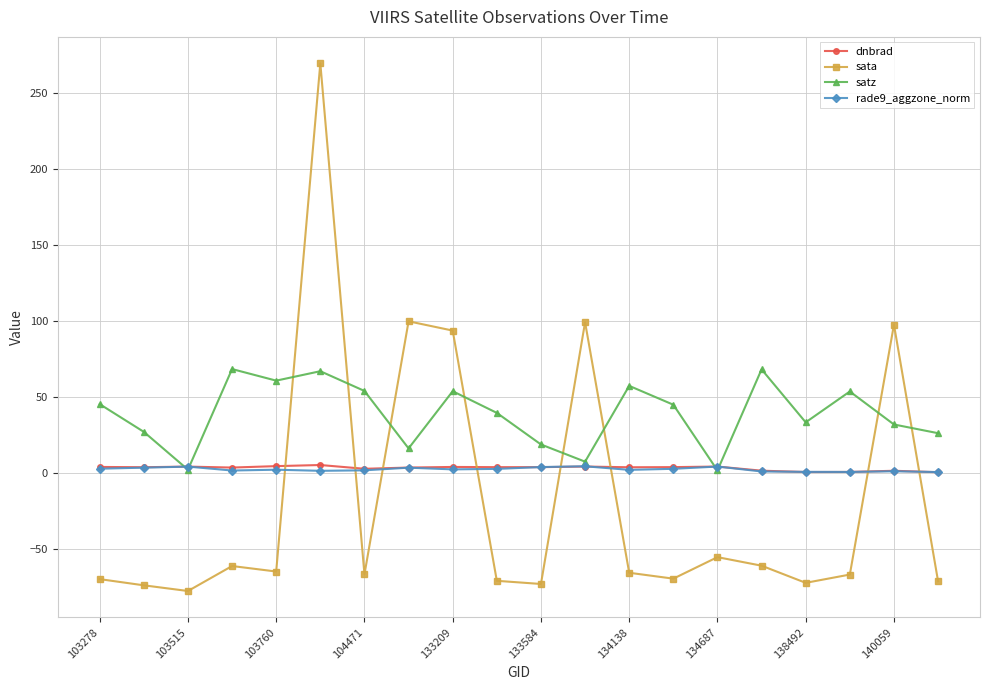

True or false: rade9_aggzone_norm and sata cross at least once.

True